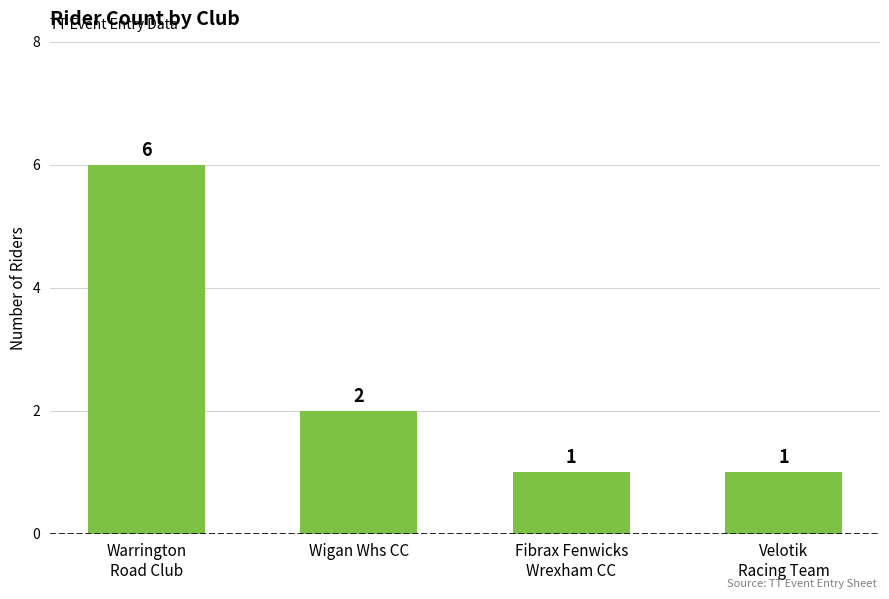

What is the approximate value at Fibrax Fenwicks
Wrexham CC?

1